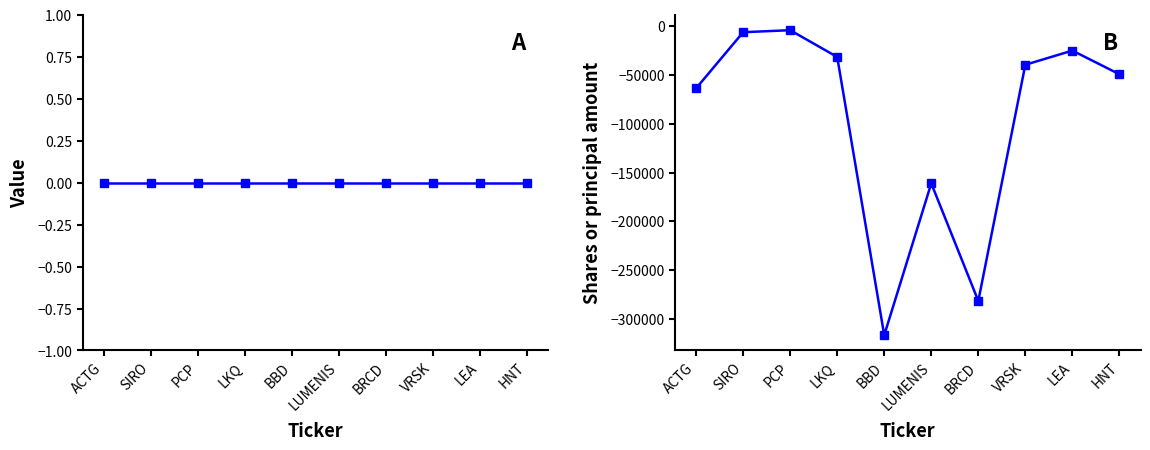

Reading left to right, extract all data points from this chart.

Value: 0	0	0	0	0	0	0	0	0	0
Shares or principal amount: -63530	-5945	-3870	-31363	-317060	-161145	-281865	-39365	-24813	-49088